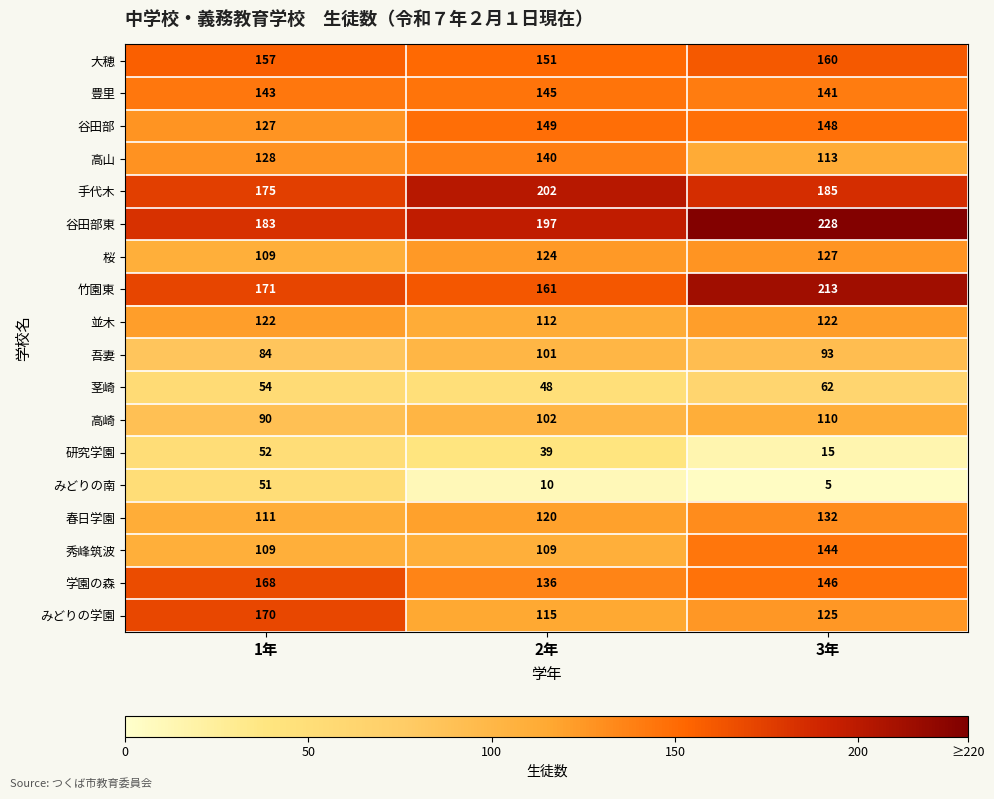

At which label is 吾妻 closest to 92?

3年